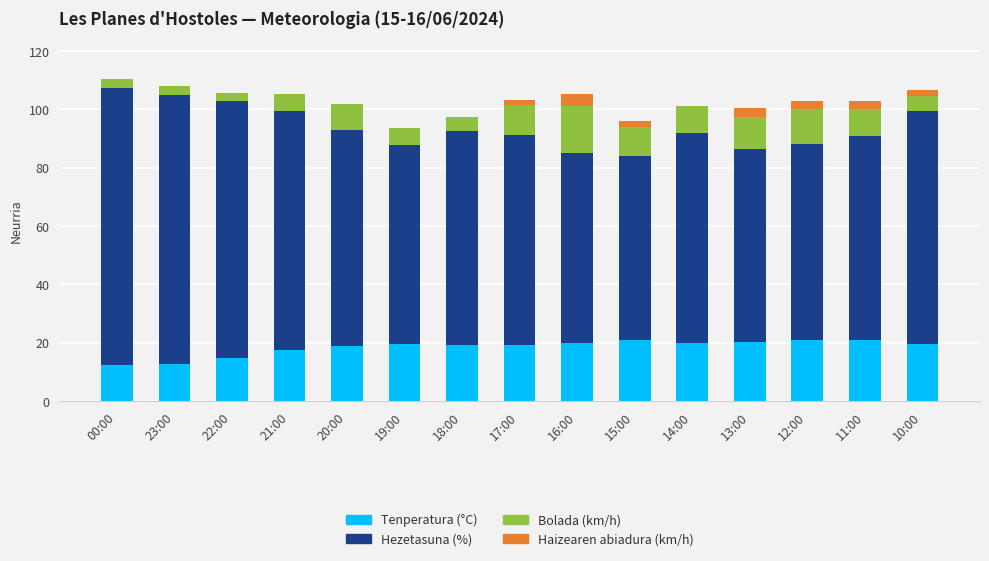

Is it true that Tenperatura (°C) equals 34.5 at 14:00?

False